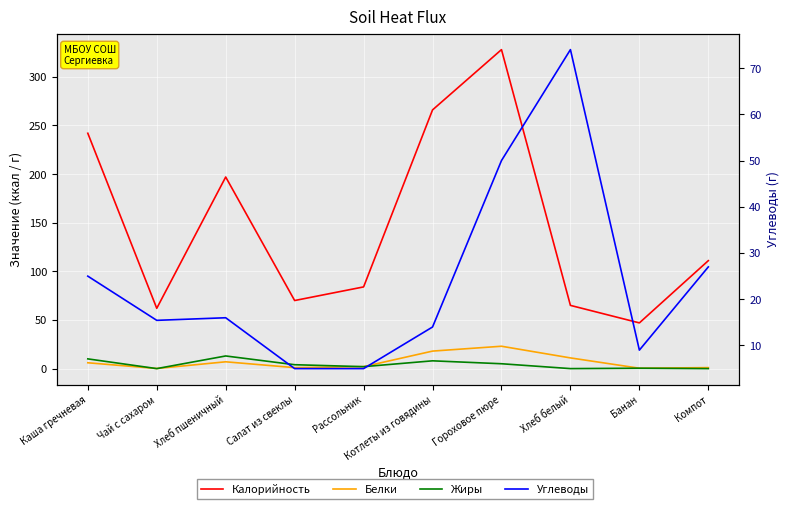

What is the average value of the Жиры series?

4.2